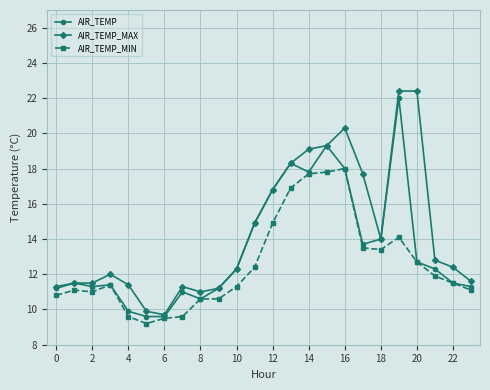

Rank the series by their average value, from highest to lowest.

AIR_TEMP_MAX, AIR_TEMP, AIR_TEMP_MIN